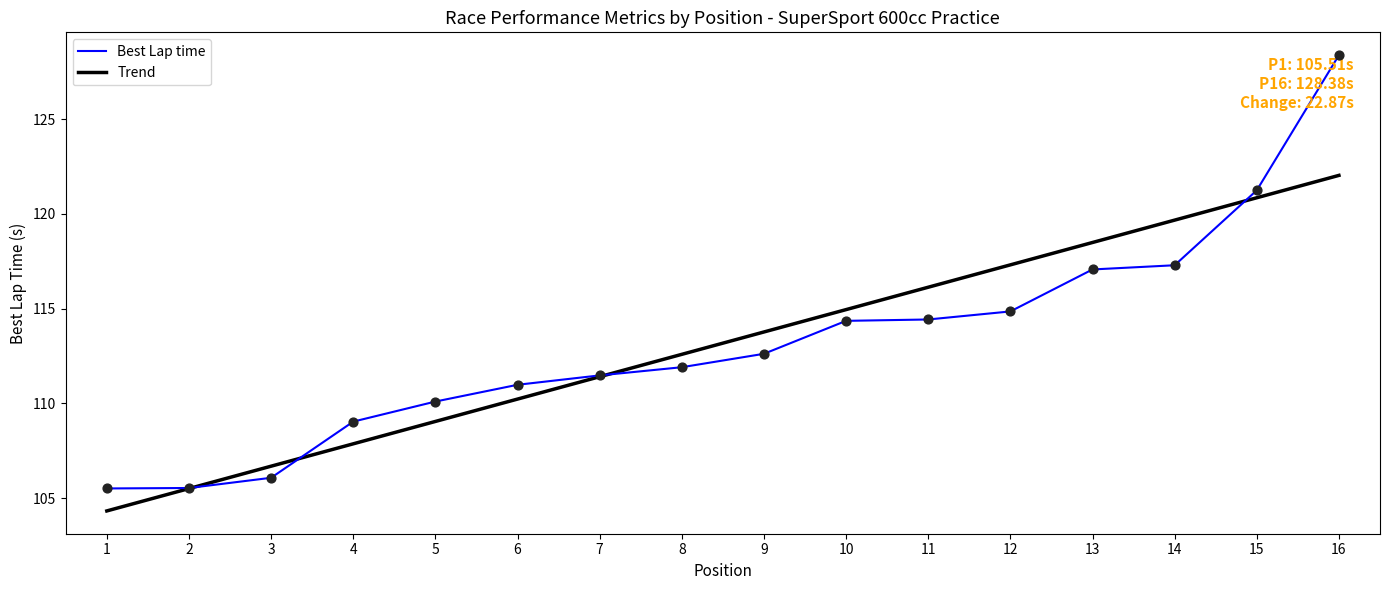

What are all the series names shown in the legend?

Best Lap time, Trend